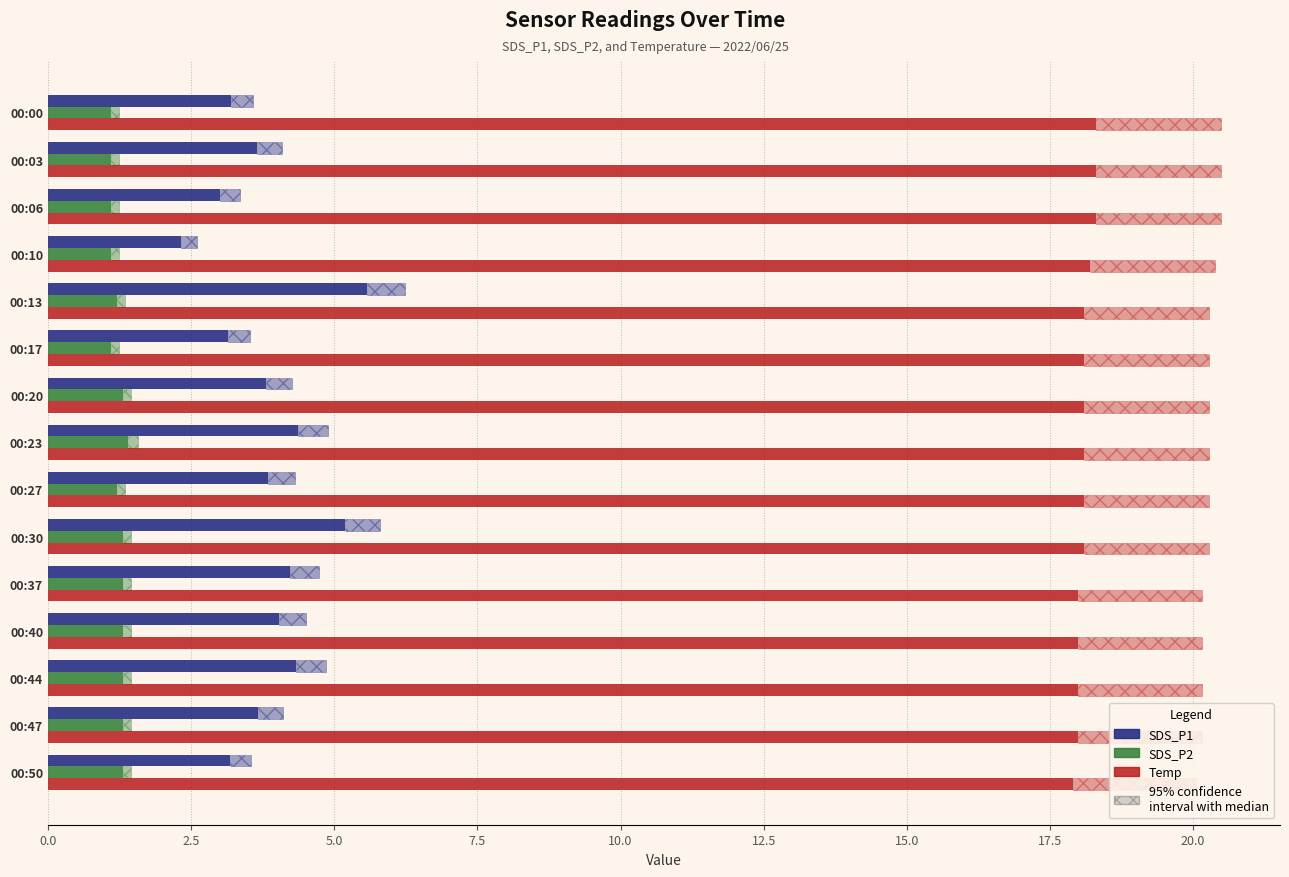

The SDS_P1 series shows 5.5 at 20.0. True or false?

False